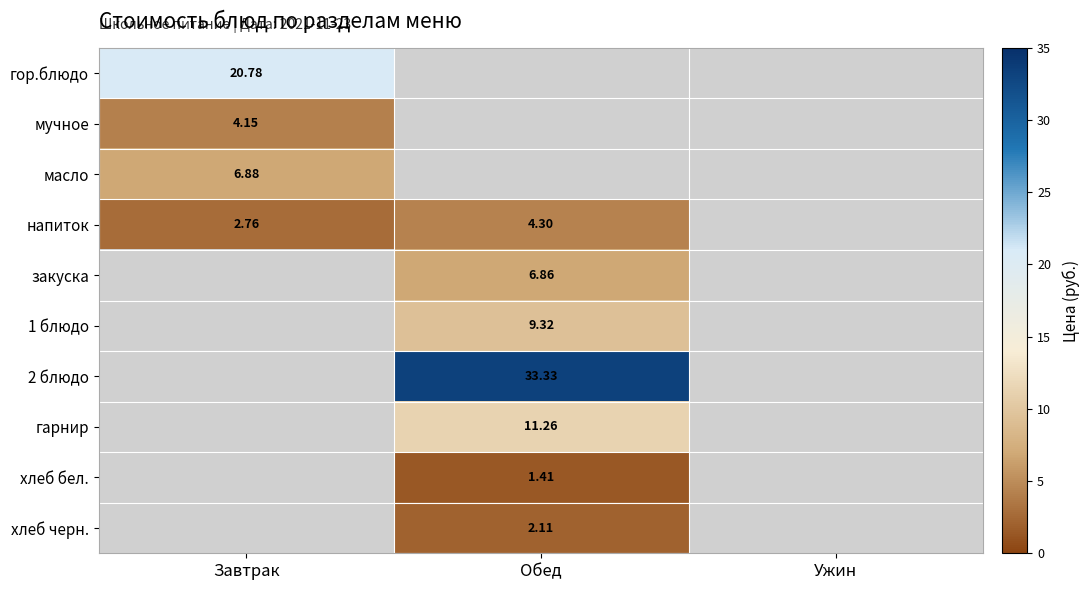

What is the greatest value displayed?

33.3